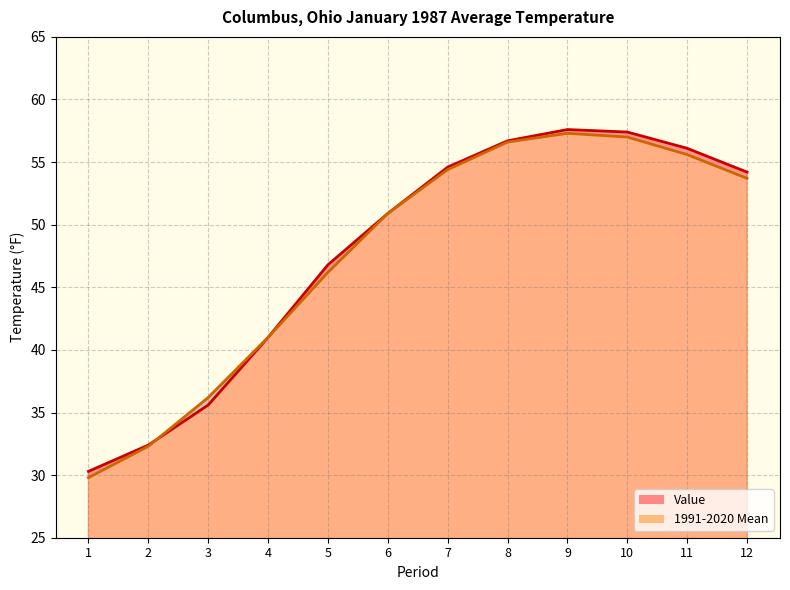

Reading left to right, what are all the values shown in this chart?

Value: 1=30.3	2=32.4	3=35.6	4=41.0	5=46.8	6=50.9	7=54.6	8=56.7	9=57.6	10=57.4	11=56.1	12=54.2
1991-2020 Mean: 1=29.8	2=32.3	3=36.2	4=41.0	5=46.2	6=50.9	7=54.4	8=56.6	9=57.3	10=57.0	11=55.6	12=53.7